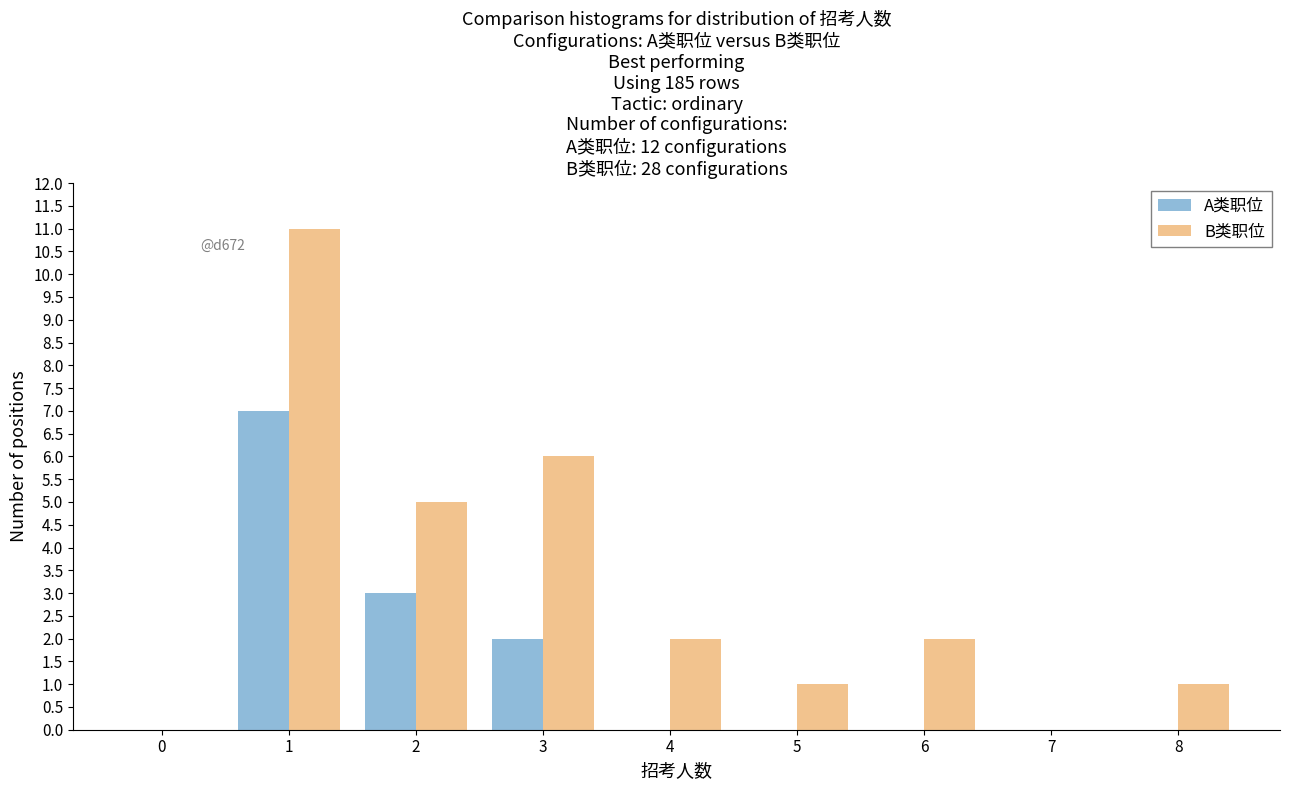

Reading right to left, transcribe all the data shown in this chart.

A类职位: 8=0	7=0	6=0	5=0	4=0	3=2	2=3	1=7	0=0
B类职位: 8=1	7=0	6=2	5=1	4=2	3=6	2=5	1=11	0=0